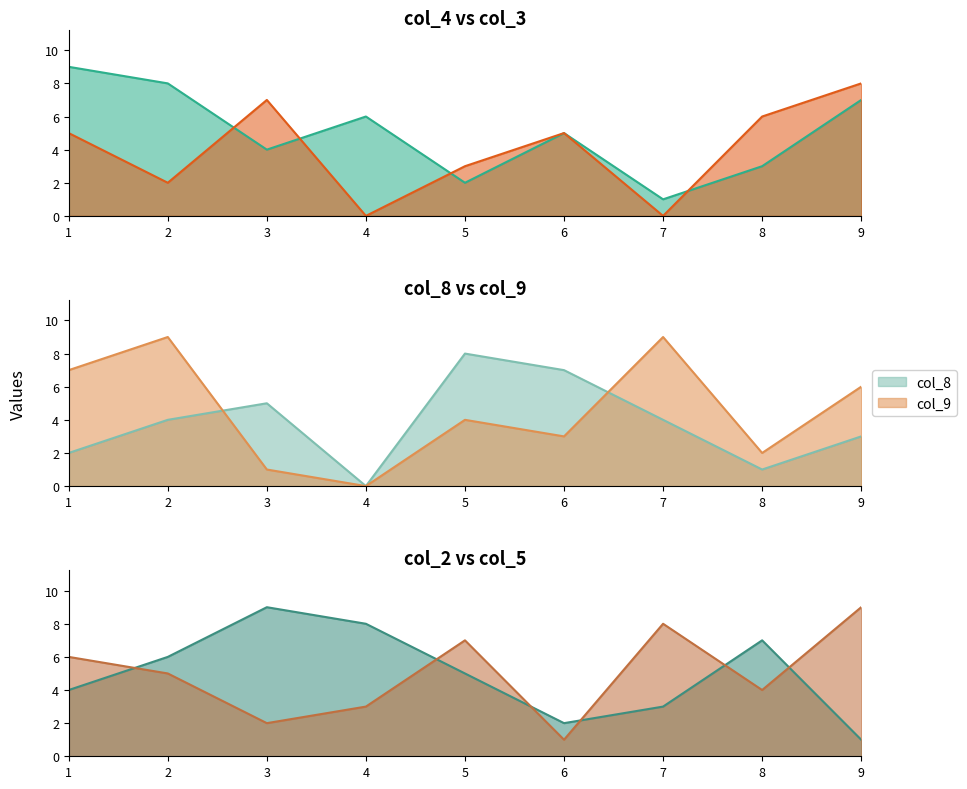

Which label corresponds to the largest value in the chart?

1